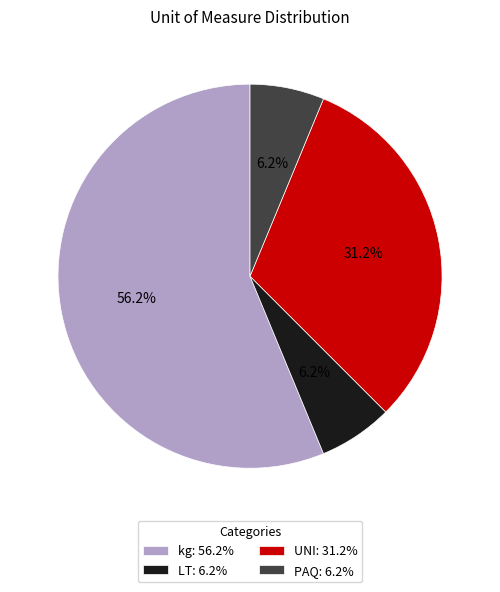

Is there a majority slice in this chart?

Yes